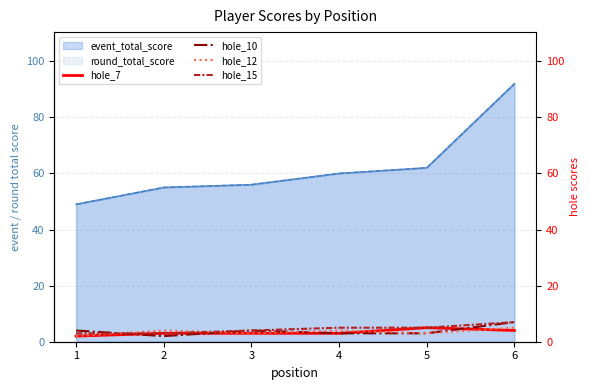

How many data points does each series have?

6